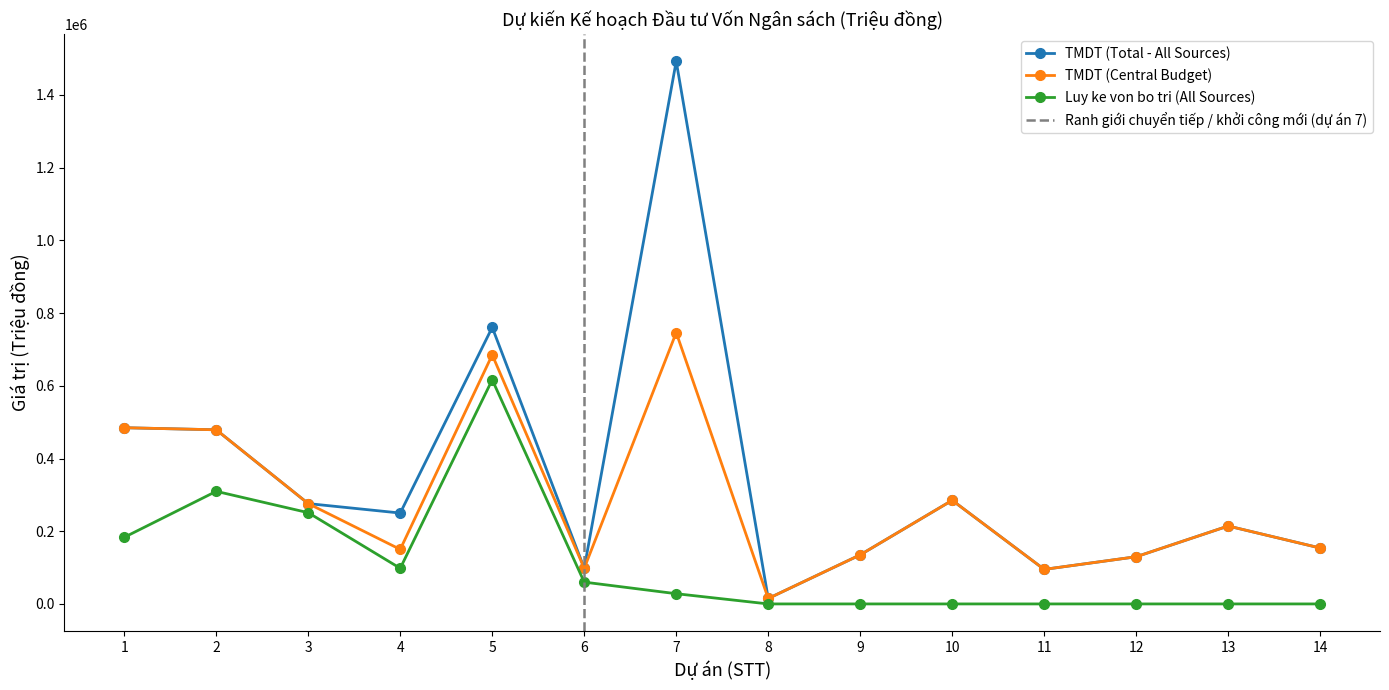

Which series has the largest total across all categories?

TMDT (Total - All Sources)